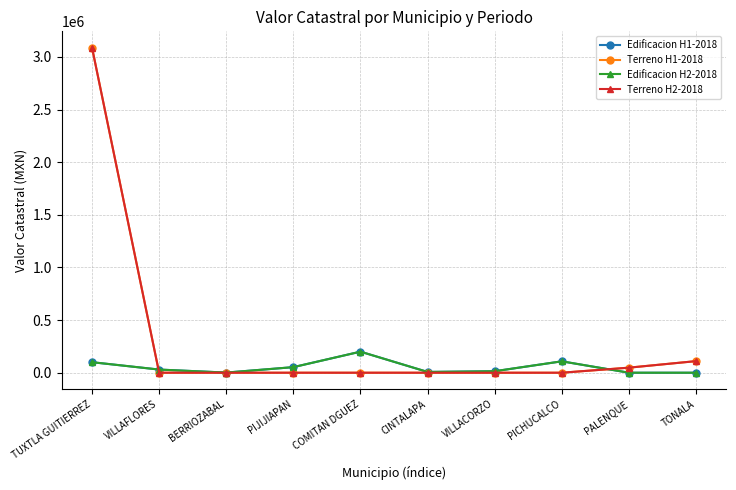

What is the maximum value shown in the chart?

3088486.2